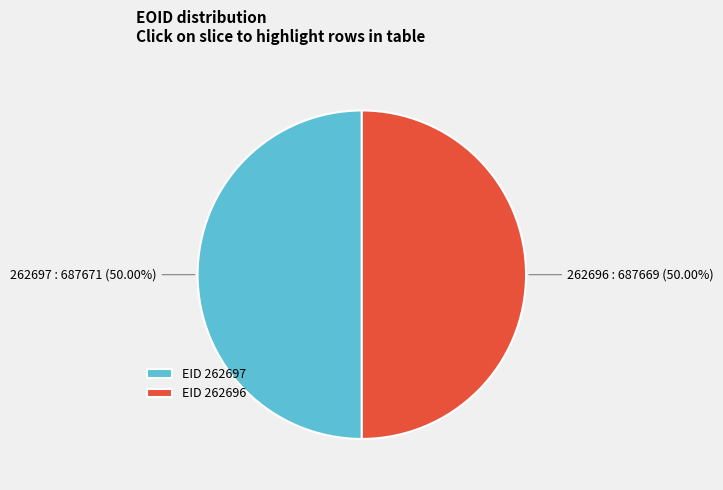

How many slices are in this pie chart?

2